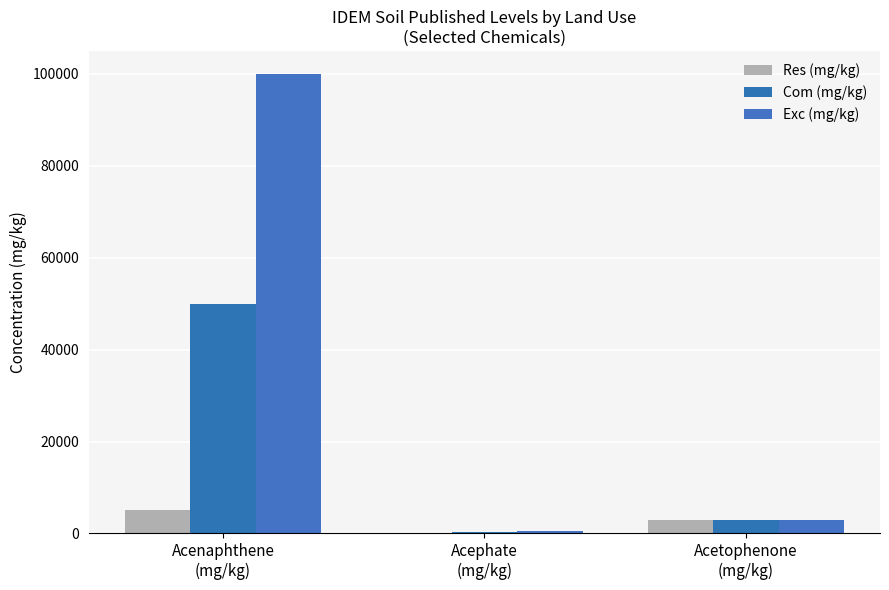

Which series changed the most between Acenaphthene
(mg/kg) and Acetophenone
(mg/kg)?

Exc (mg/kg)